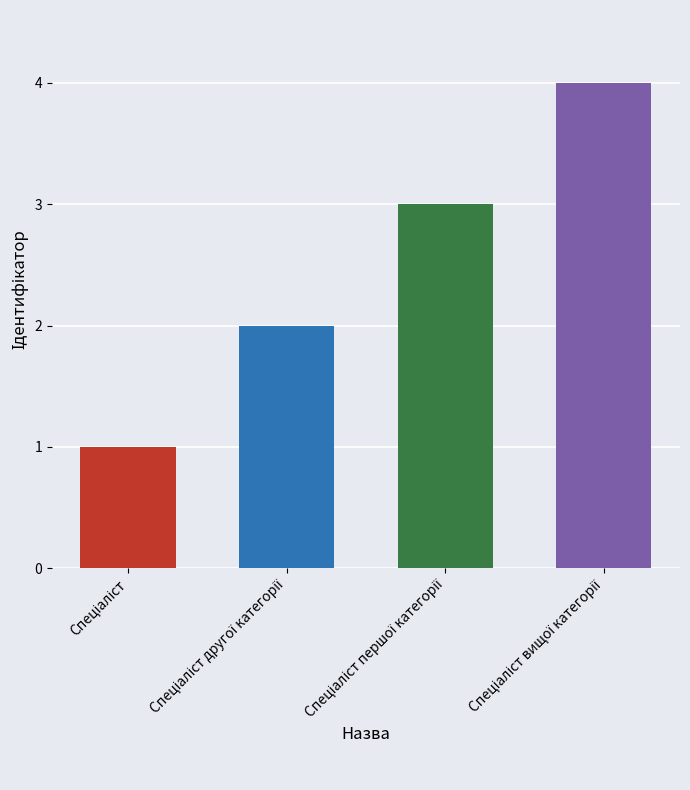

What is the maximum value shown in the chart?

4